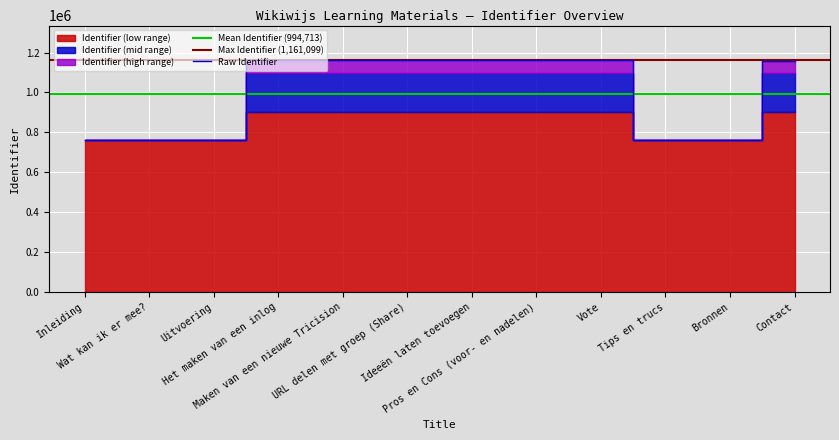

What is the greatest value displayed?

1161099